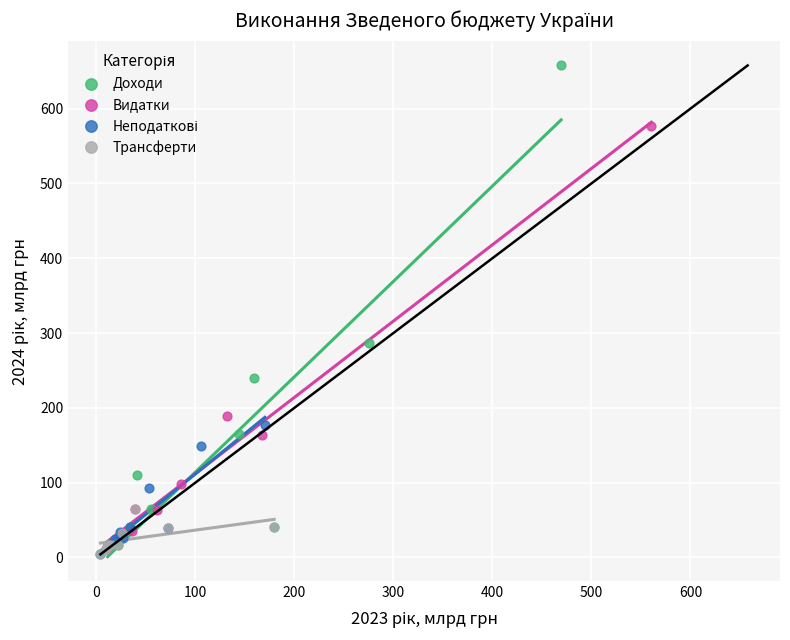

Which series has the largest Y range (max minus min)?

Доходи